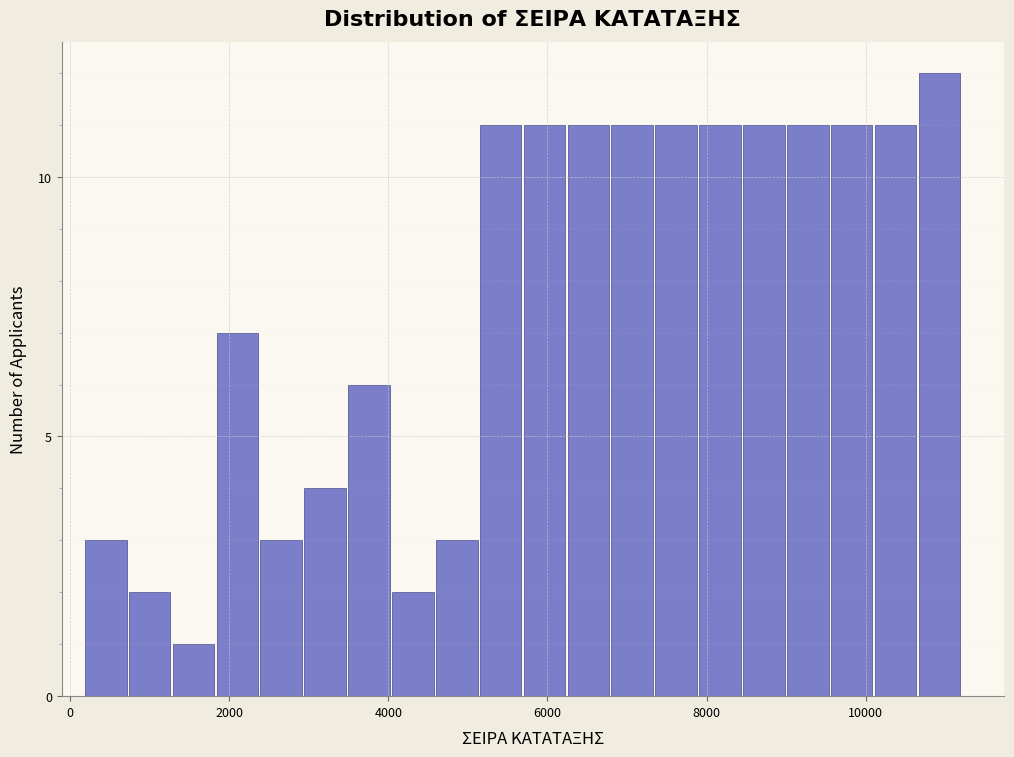

Around what value on the x-axis is the tallest bar? Give the approximate position of its centre, as read against the axis.

11000